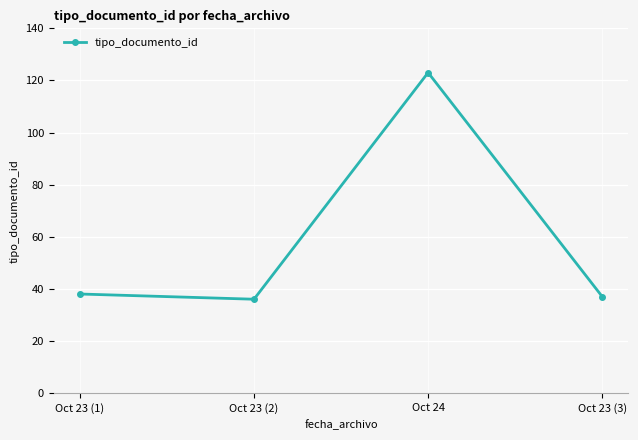

What is the label of the 4th point from the left?

Oct 23 (3)